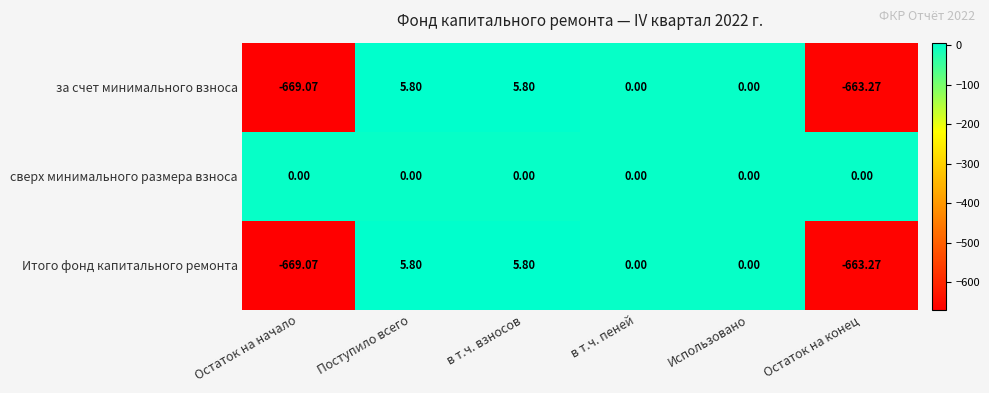

Is the value of Итого фонд капитального ремонта at Остаток на начало greater than the value of сверх минимального размера взноса at в т.ч. пеней?

No